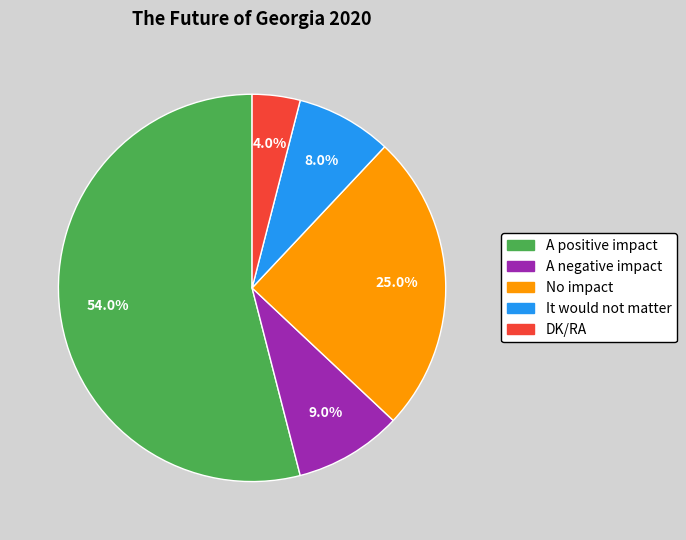

Which slice is the largest?

A positive impact